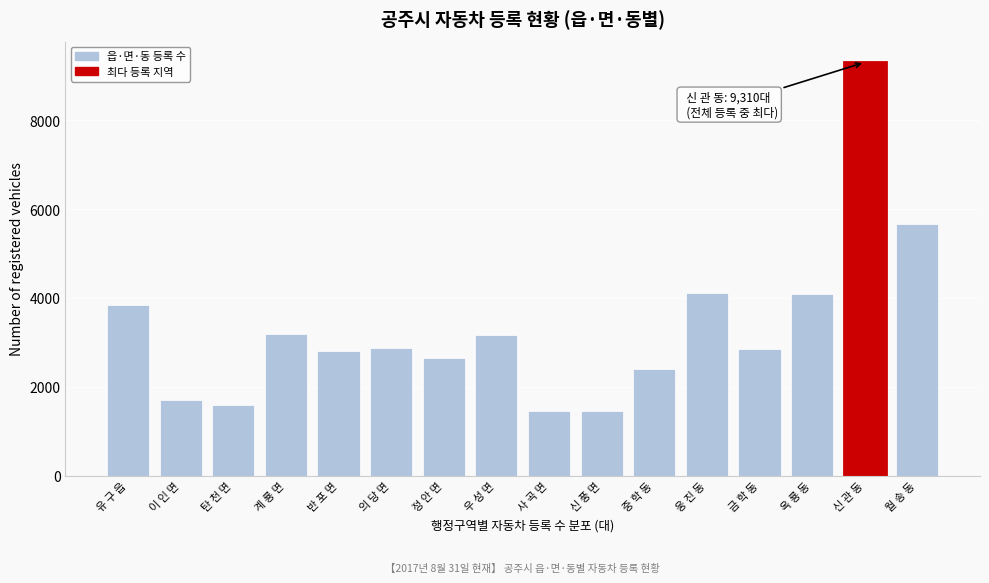

What is the change in value from 계 룡 면 to 금 학 동?

-338